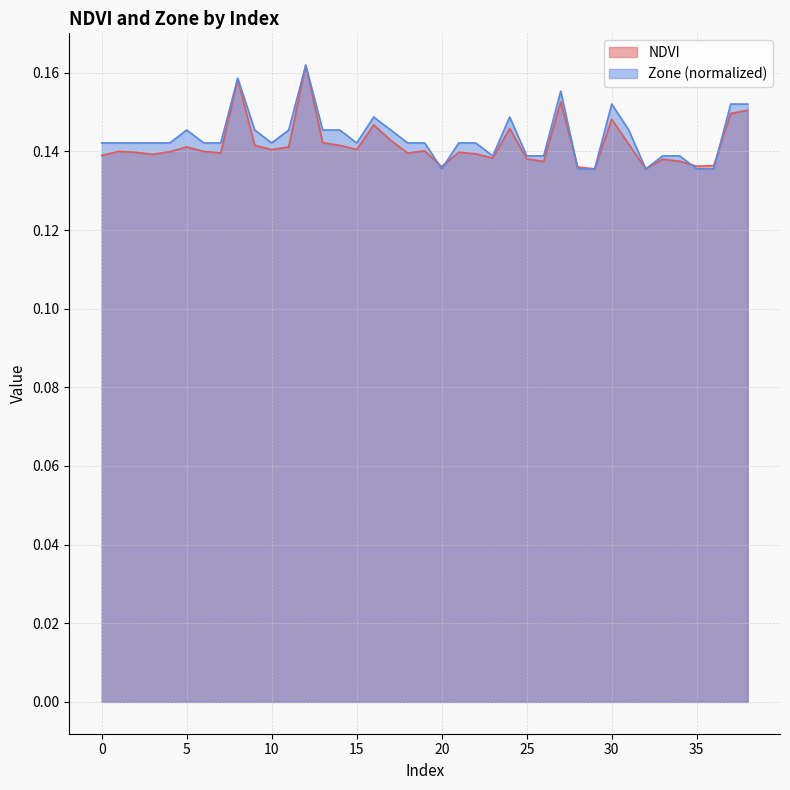

At which category does NDVI reach its first local peak?

1